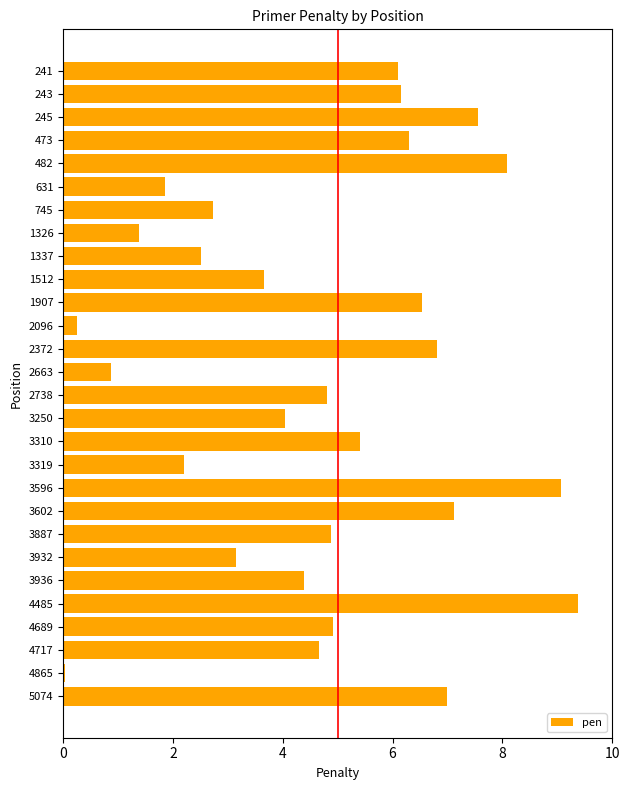

What is the sum of the values at 631 and 3887?

6.7